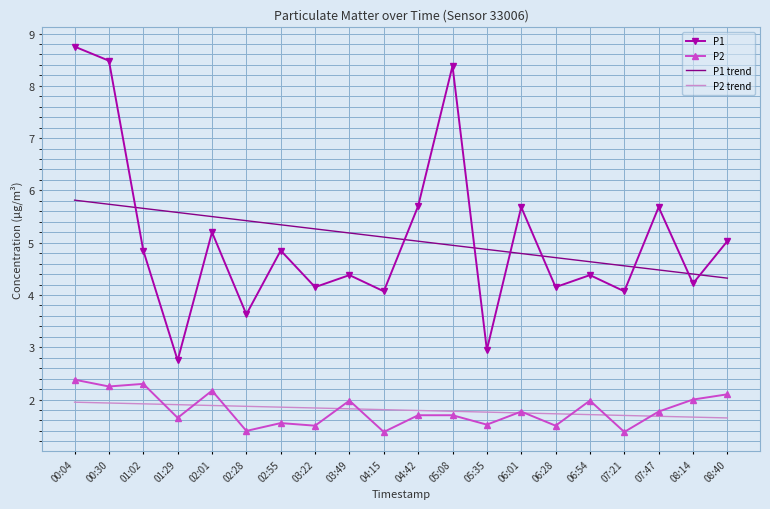

What is the average value of the P2 series?

1.8